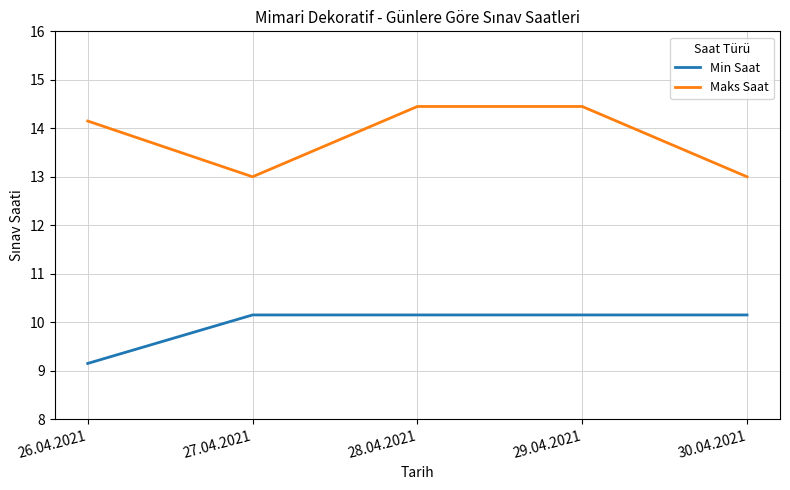

Is this an area chart (filled region under the line)?

No